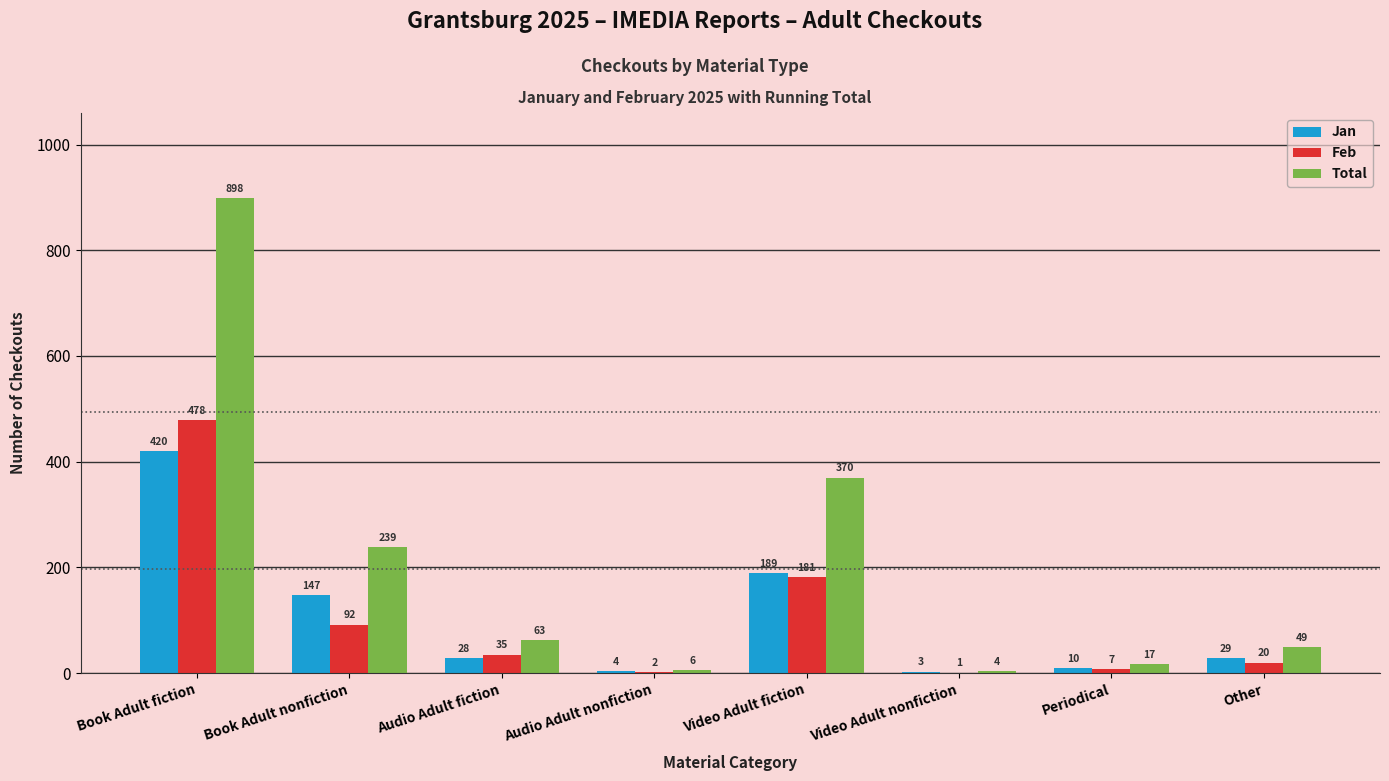

The value of Total at Video Adult fiction is 129. True or false?

False